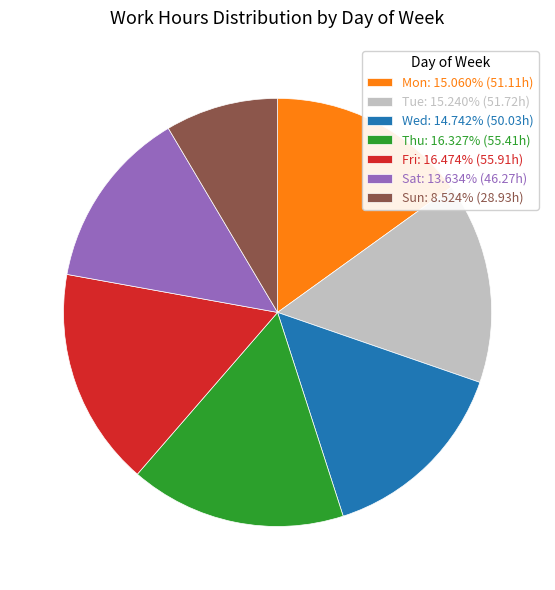

What is the ratio of the value at Sat: 13.634% (46.27h) to the value at Thu: 16.327% (55.41h)?

0.8